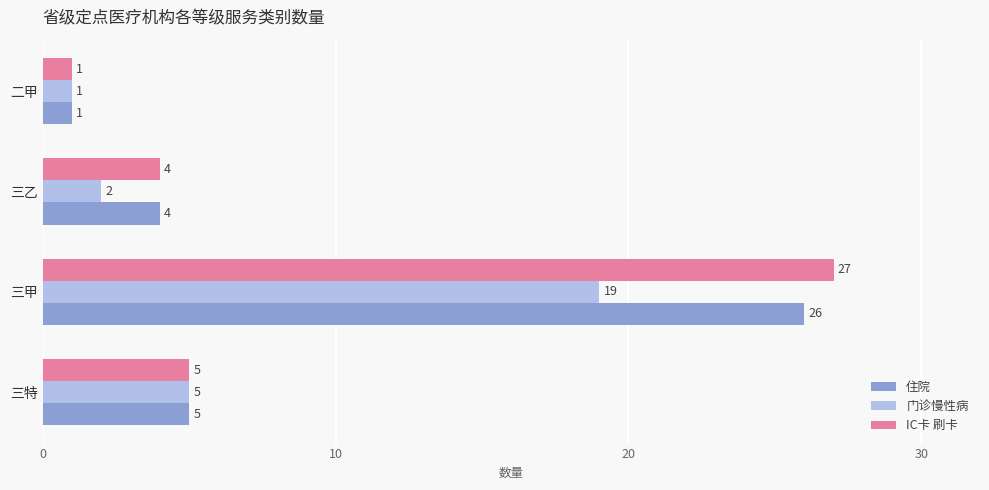

Which series has the largest total across all categories?

IC卡 刷卡